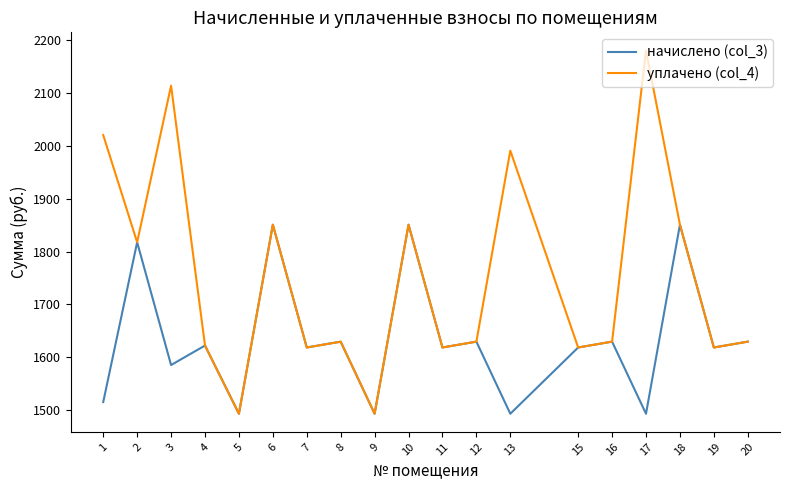

True or false: уплачено (col_4) has more than 2 points higher than both neighbors.

True